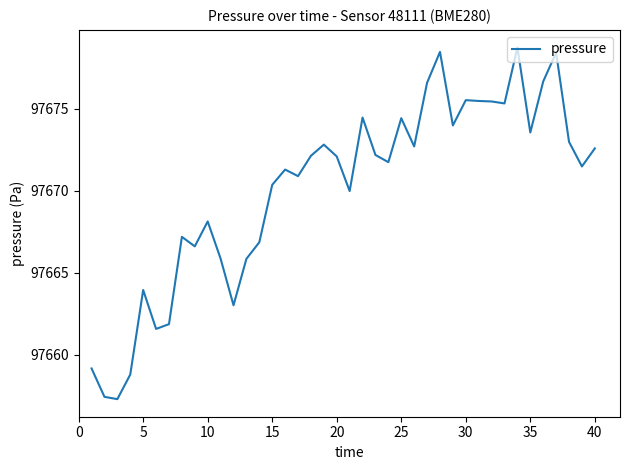

How many categories are shown in the chart?

40